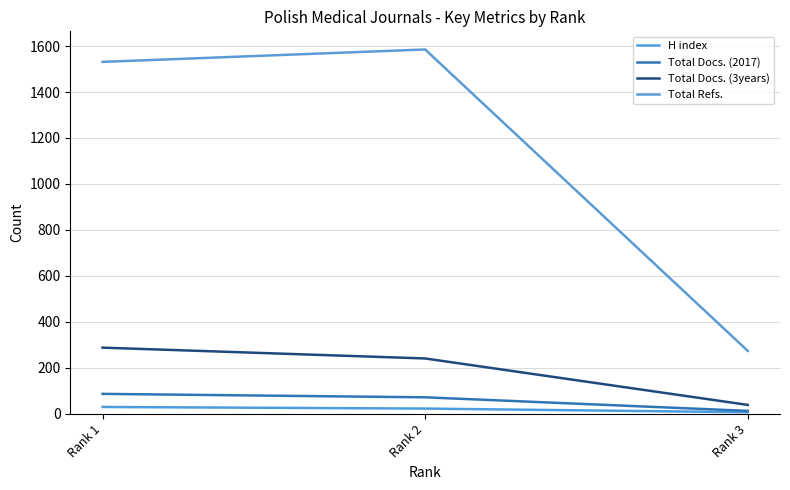

Reading right to left, transcribe all the data shown in this chart.

H index: 7	23	30
Total Docs. (2017): 13	72	87
Total Docs. (3years): 39	241	288
Total Refs.: 274	1585	1531